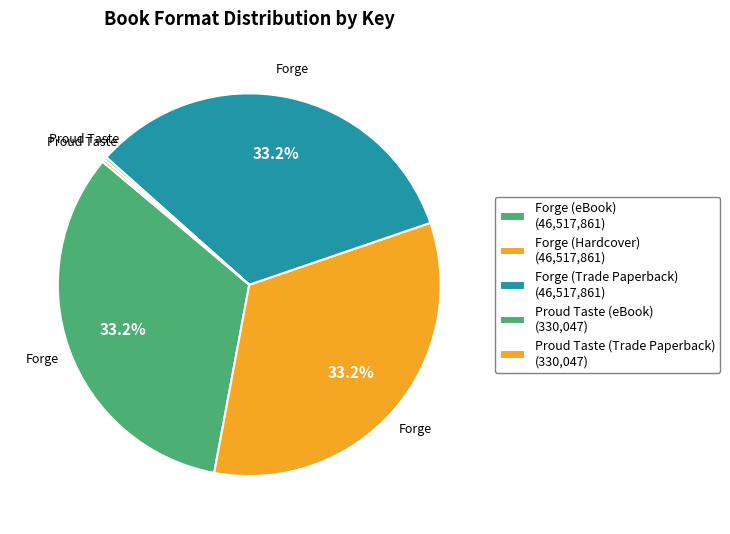

To the nearest percent, what is the difference between the largest and smallest slice percentages?

33%